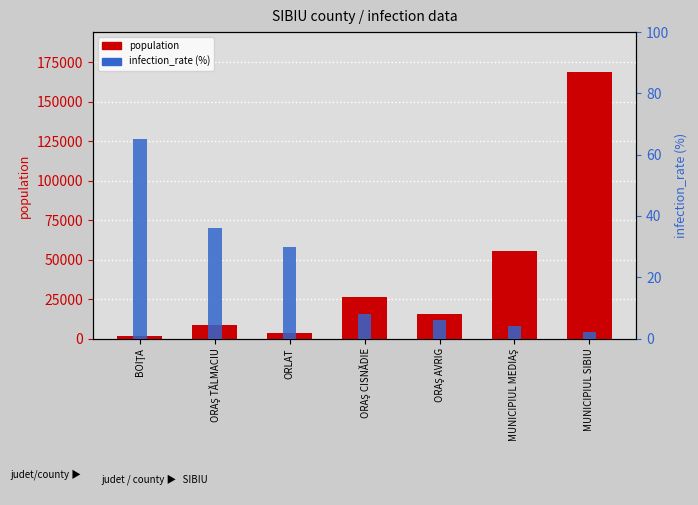

What is the difference between the second highest and minimum values in the population series?

53709